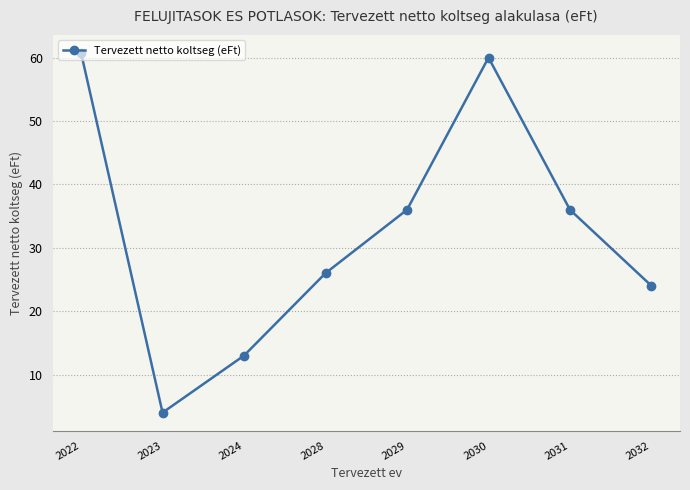

At which category does the chart reach its peak across all series?

2022